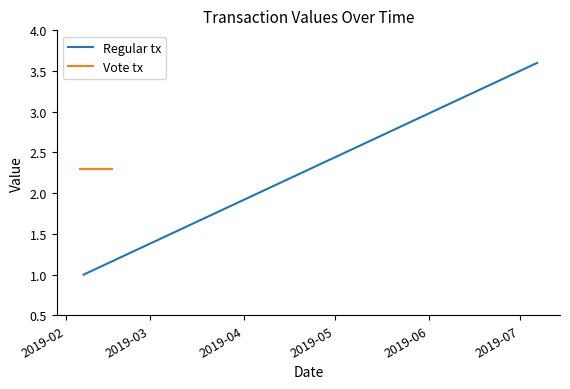

Where is Vote tx nearest to the value 2?

2019-02